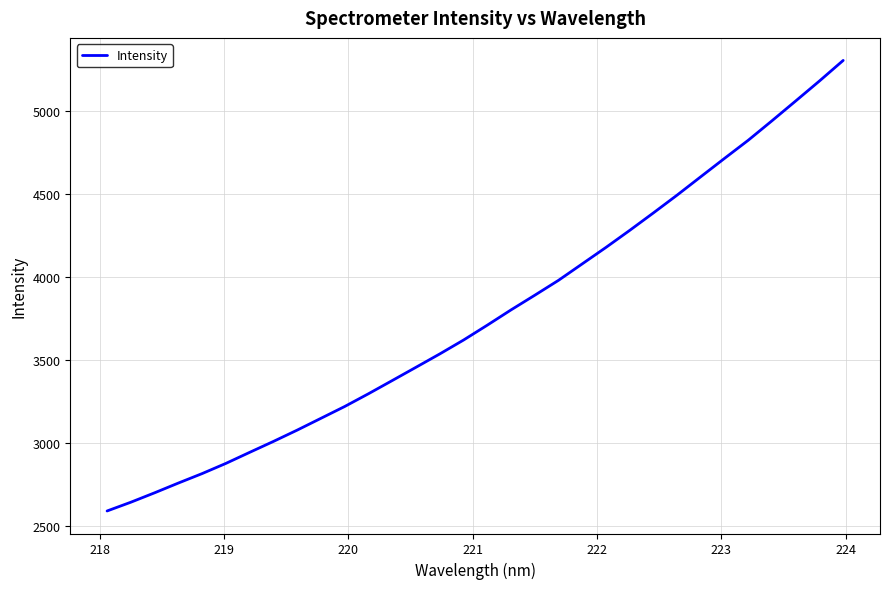

What is the greatest value displayed?

5306.5